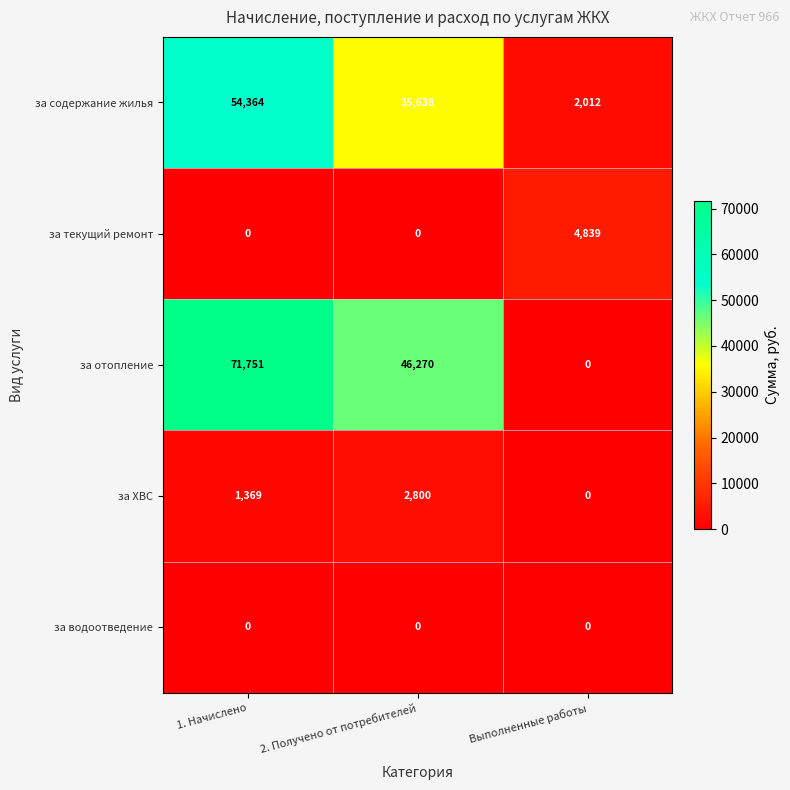

Reading left to right, transcribe all the data shown in this chart.

за содержание жилья: 54364	35638	2012
за текущий ремонт: 0	0	4839
за отопление: 71751	46270	0
за ХВС: 1369	2800	0
за водоотведение: 0	0	0